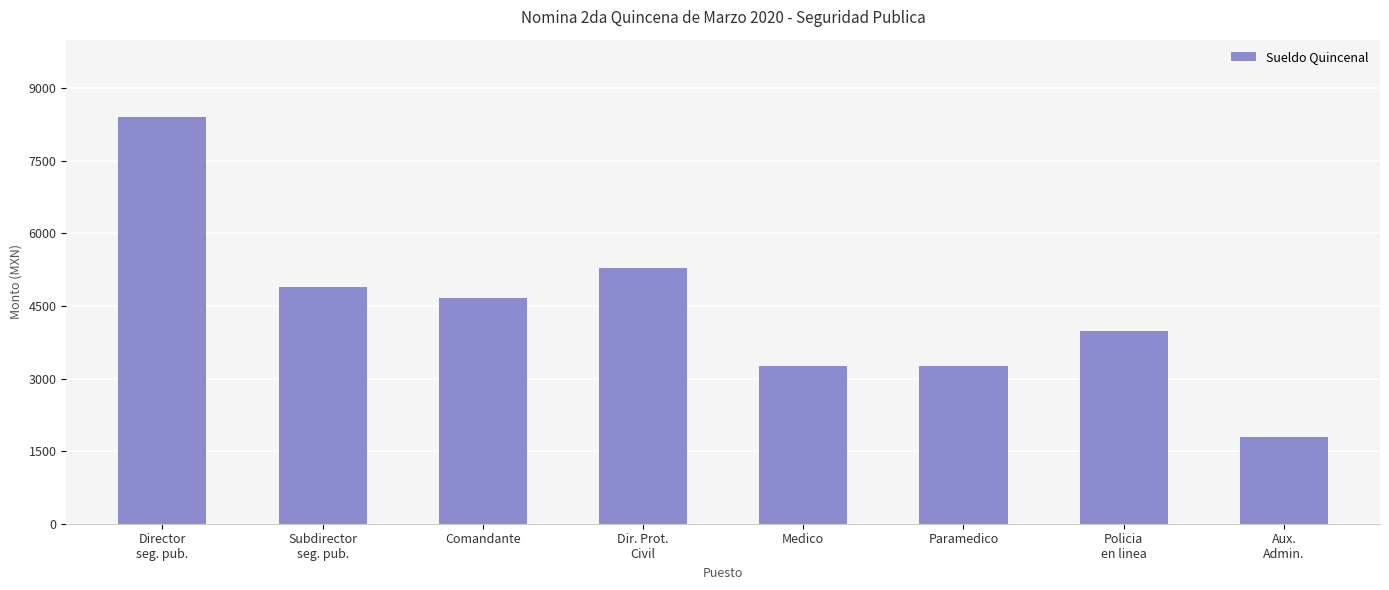

What is the average value?

4444.5